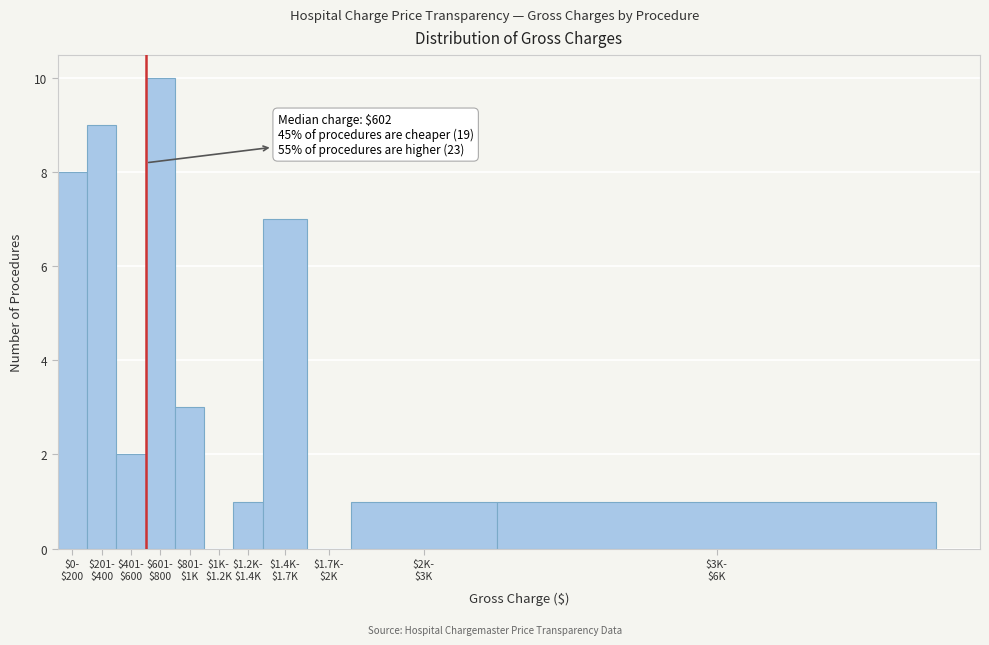

What is the maximum value shown in the chart?

10